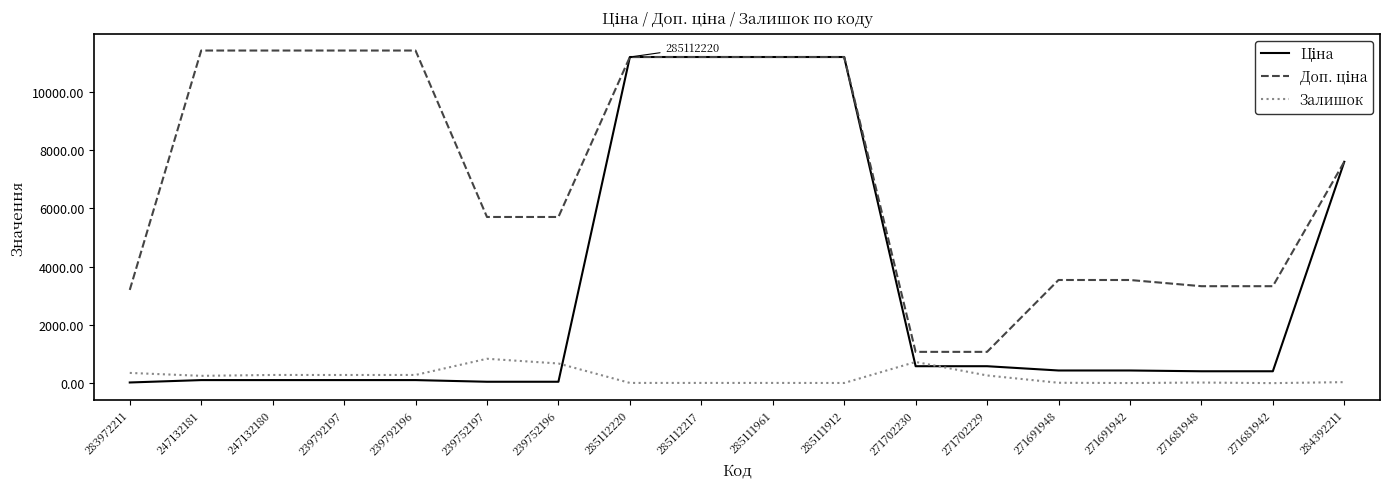

True or false: Залишок has a value of 360.0 at 283972211.

True